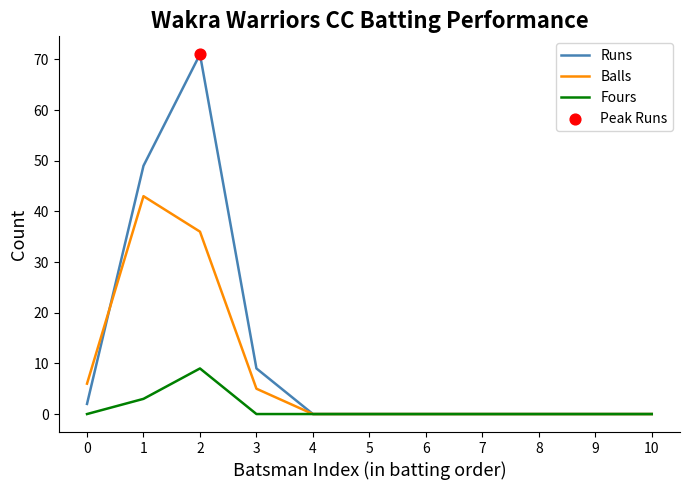

Which series has the largest range (max minus min)?

Runs